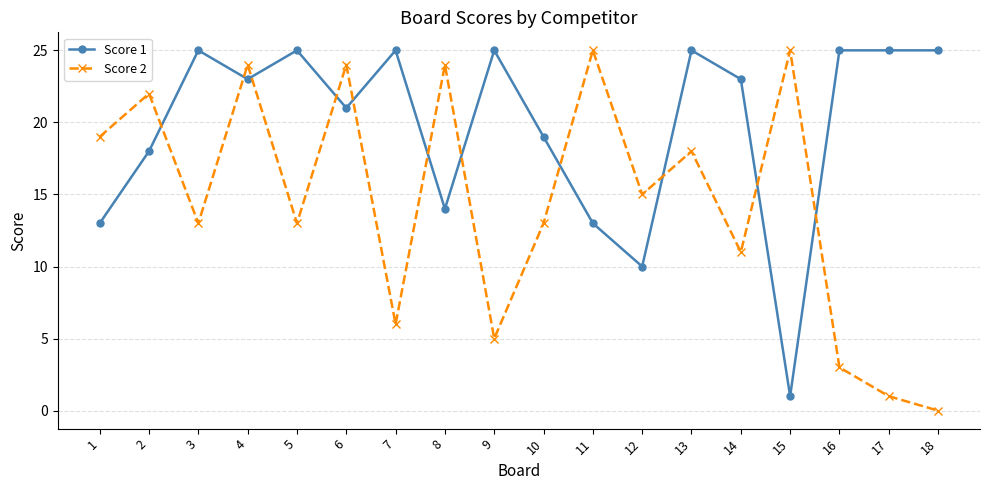

True or false: Score 2 has more than 2 interior local peaks.

True